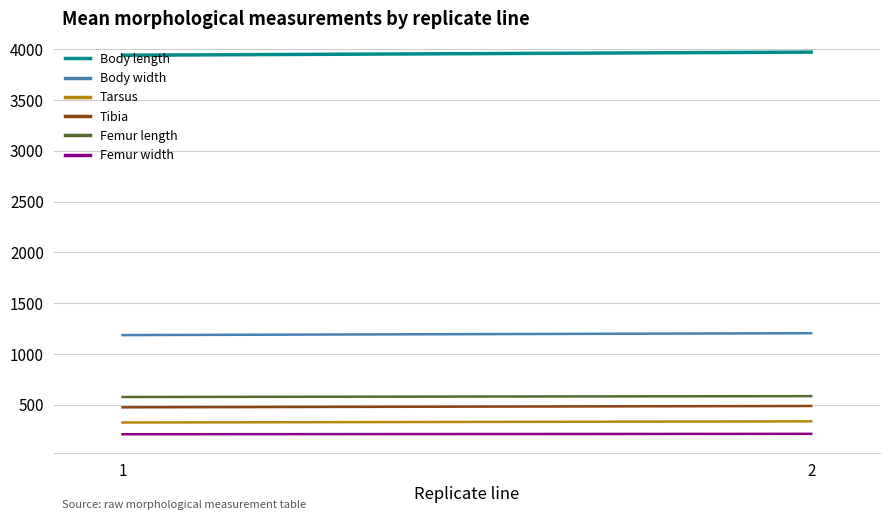

Is it true that Body width equals 1204.5 at 2?

True